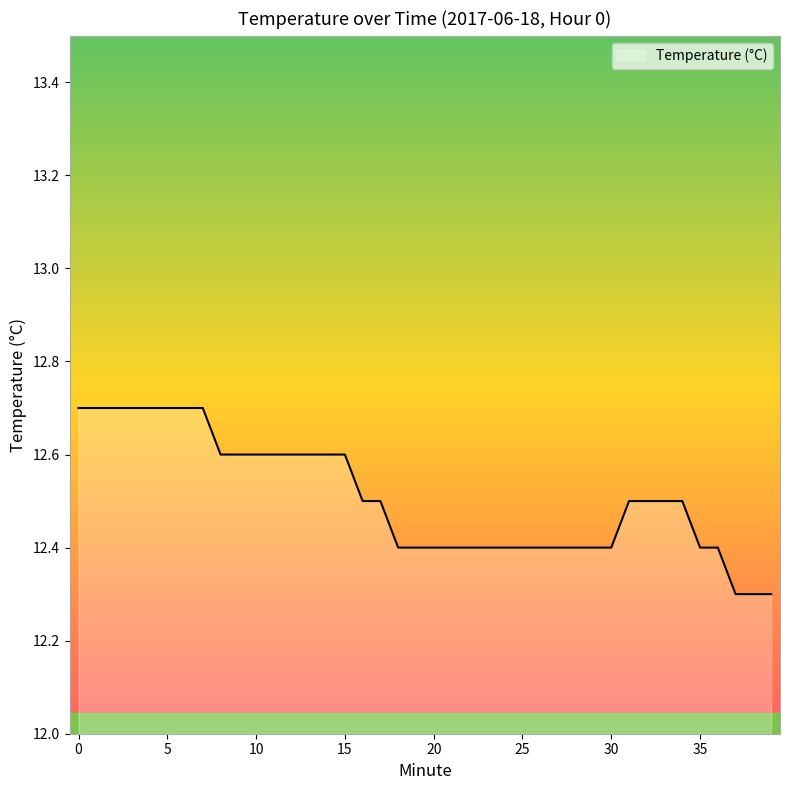

What is the difference between the maximum and minimum values?

0.4